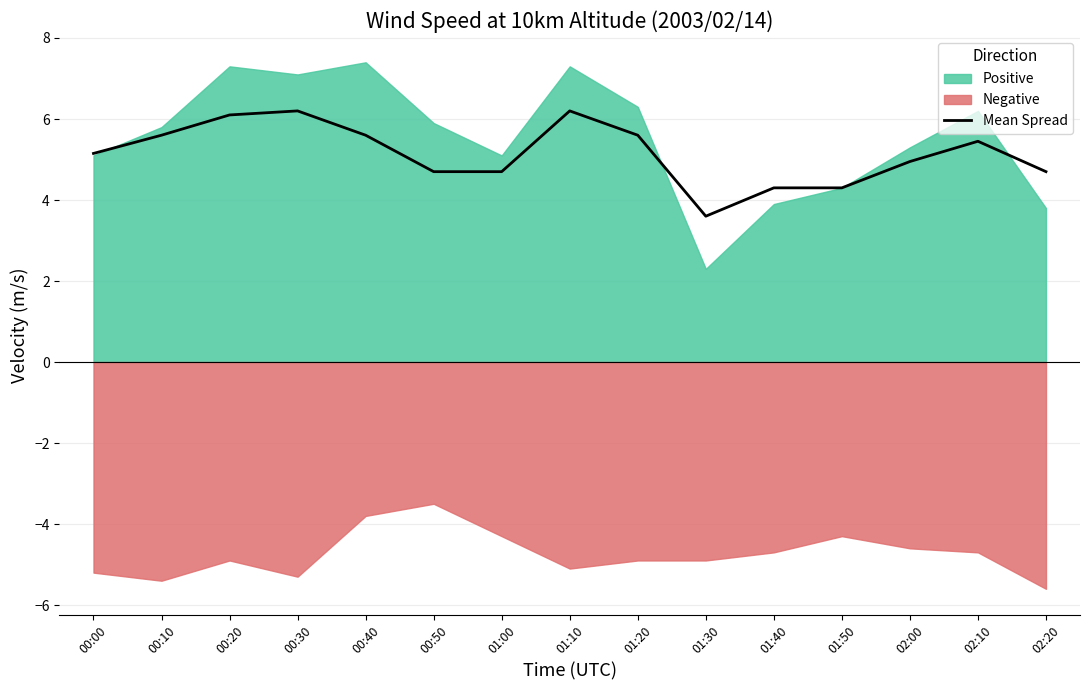

What is the change in value from 00:30 to 01:00?

-1.5